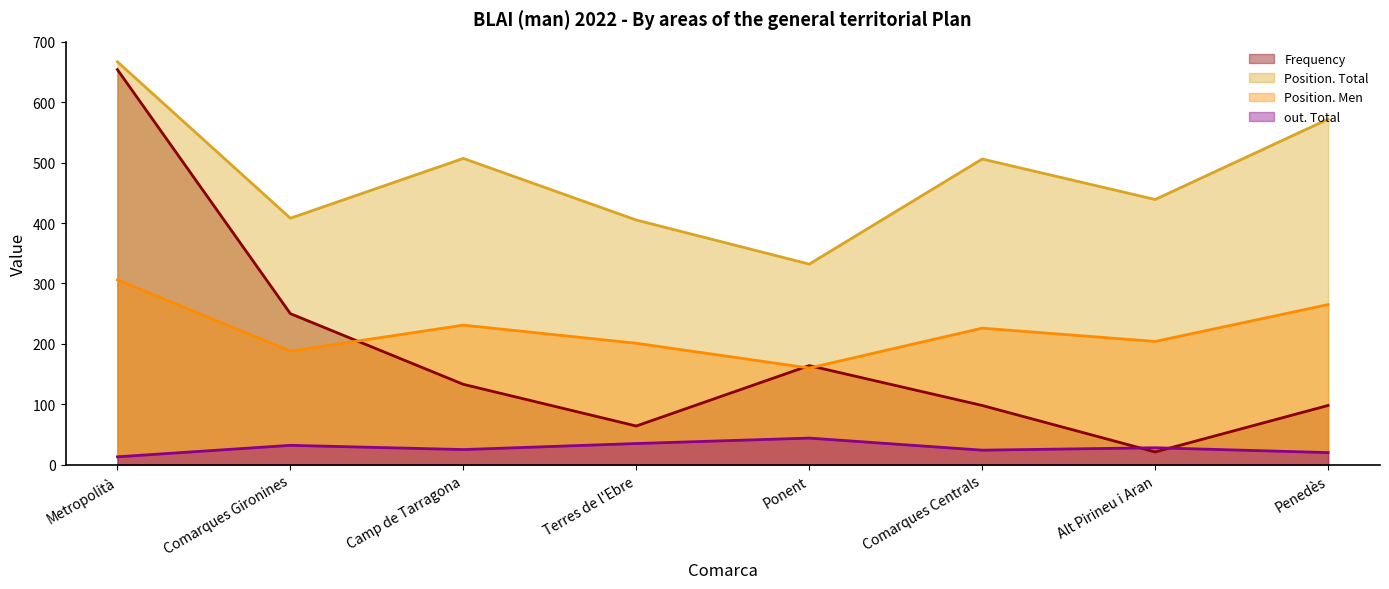

Does the chart display data point markers on the line(s)?

No